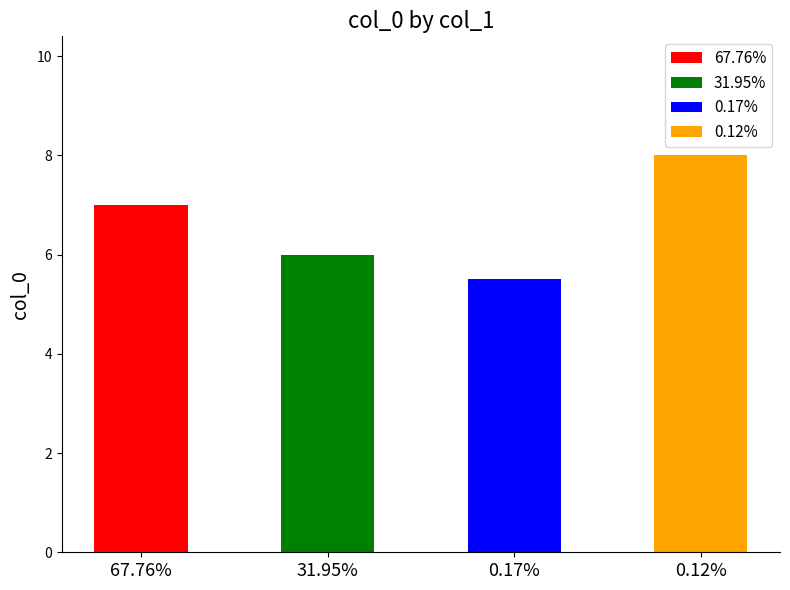

At which label is the value closest to 6?

31.95%